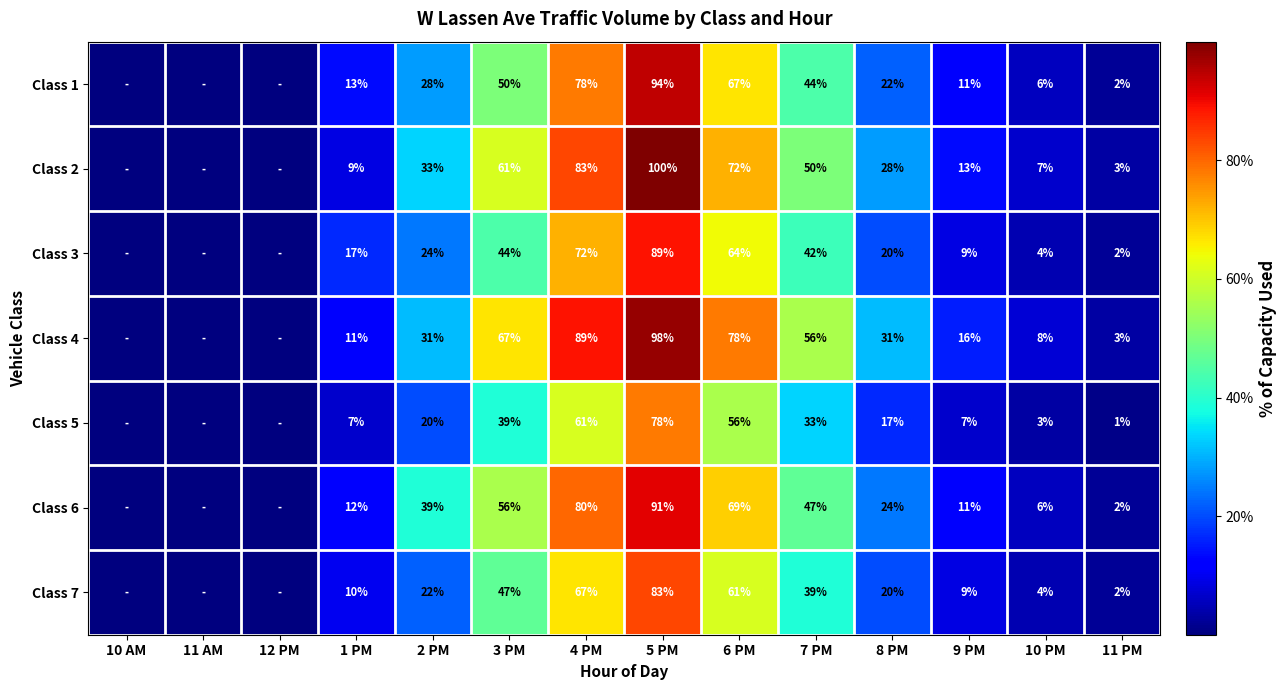

What is the total value across all series at 7 PM?

311